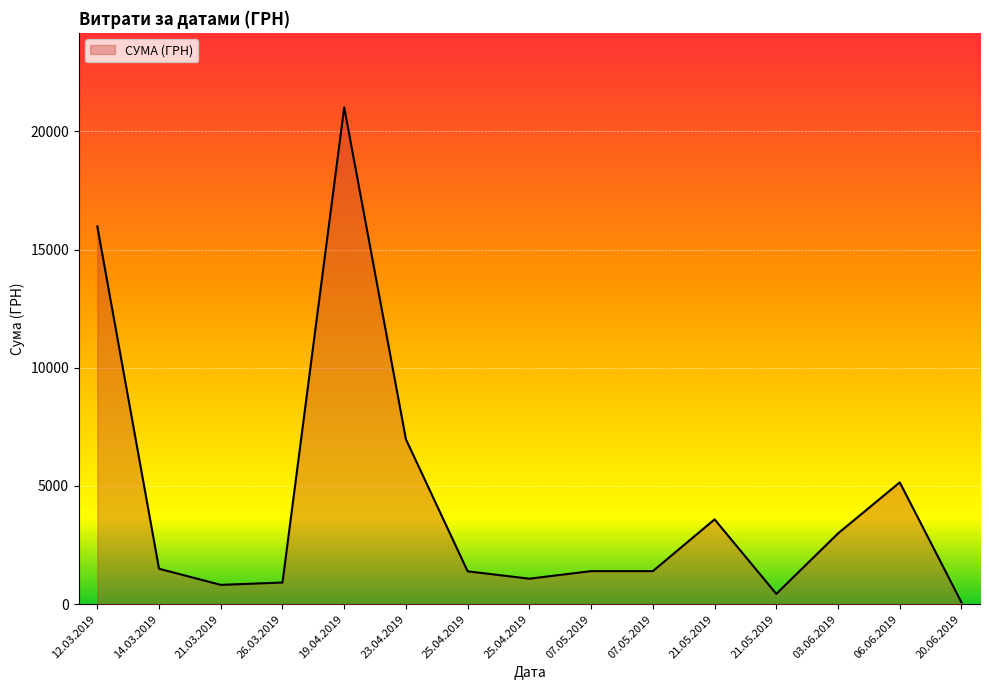

Which has a higher value, 07.05.2019 or 21.05.2019?

07.05.2019